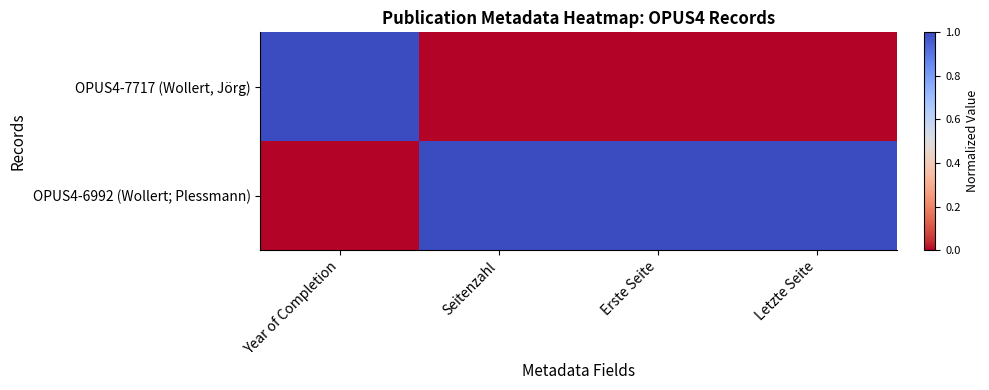

List the series in order of their overall mean, lowest first.

OPUS4-7717 (Wollert, Jörg), OPUS4-6992 (Wollert; Plessmann)